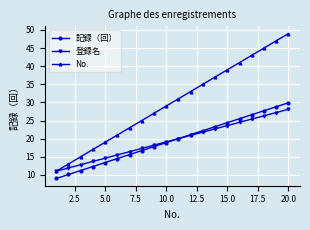

Which series has the largest total across all categories?

No.